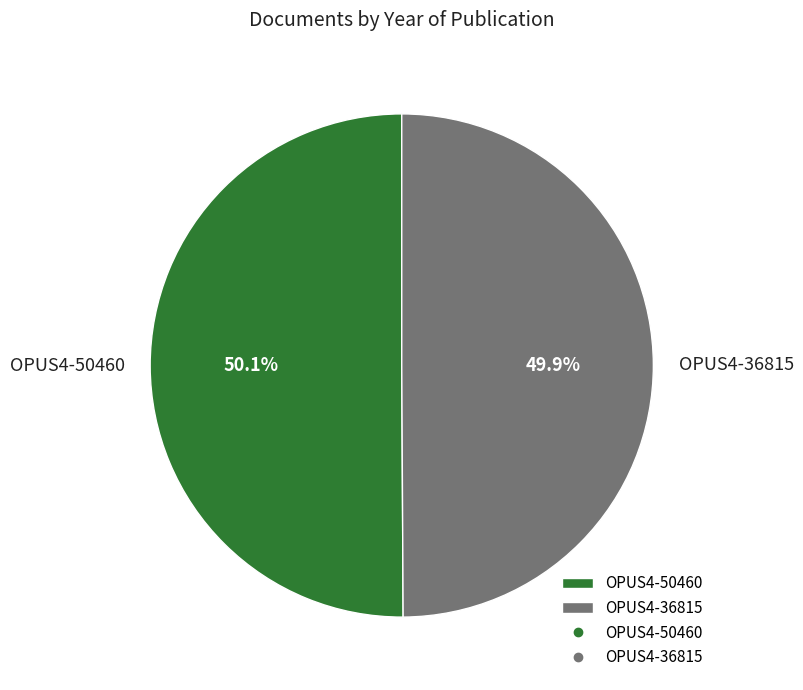

Approximately how many times larger is the value at OPUS4-50460 compared to OPUS4-36815?

1.0